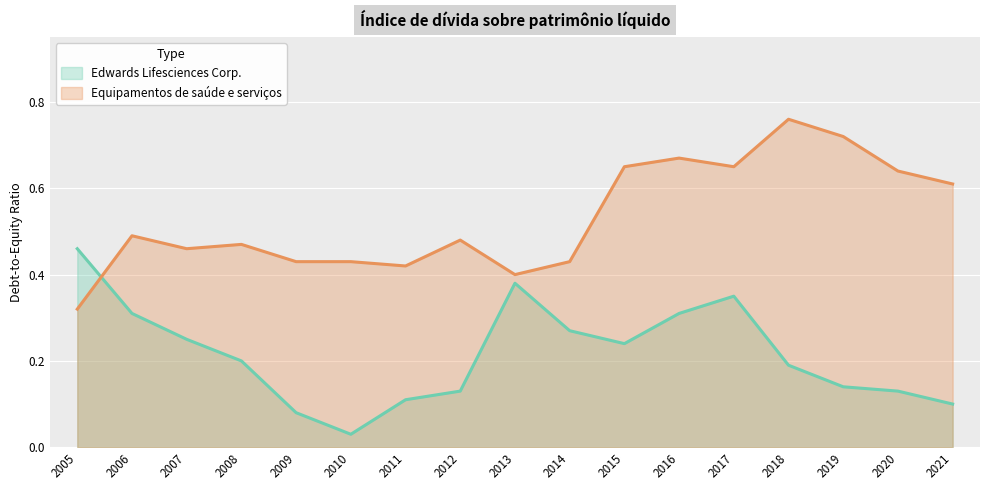

Reading left to right, list all the values displayed in this chart.

Edwards Lifesciences Corp.: 2005=0.5	2006=0.3	2007=0.2	2008=0.2	2009=0.1	2010=0.0	2011=0.1	2012=0.1	2013=0.4	2014=0.3	2015=0.2	2016=0.3	2017=0.3	2018=0.2	2019=0.1	2020=0.1	2021=0.1
Equipamentos de saúde e serviços: 2005=0.3	2006=0.5	2007=0.5	2008=0.5	2009=0.4	2010=0.4	2011=0.4	2012=0.5	2013=0.4	2014=0.4	2015=0.7	2016=0.7	2017=0.7	2018=0.8	2019=0.7	2020=0.6	2021=0.6